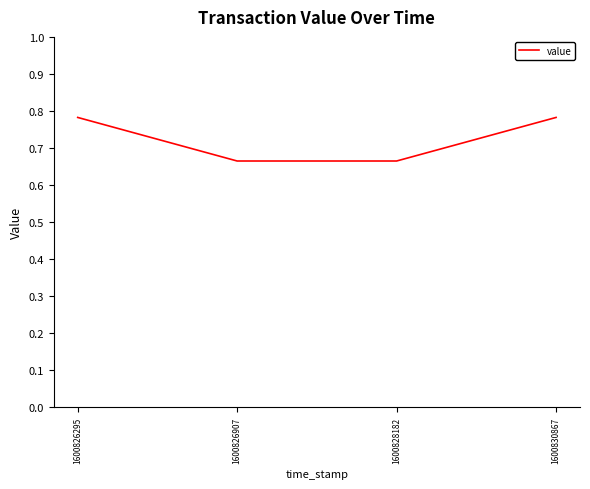

True or false: there are more than 1 points higher than both neighbors.

False